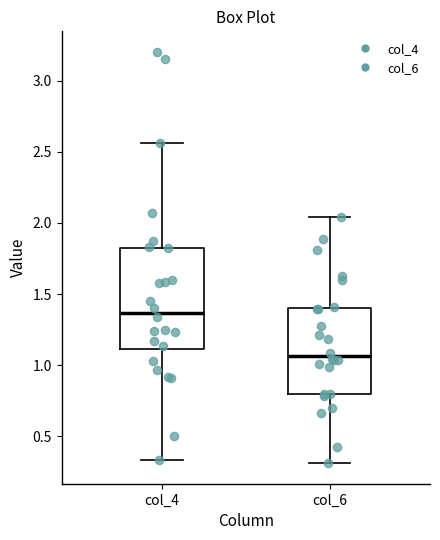

Which box's median line is the highest?

col_4